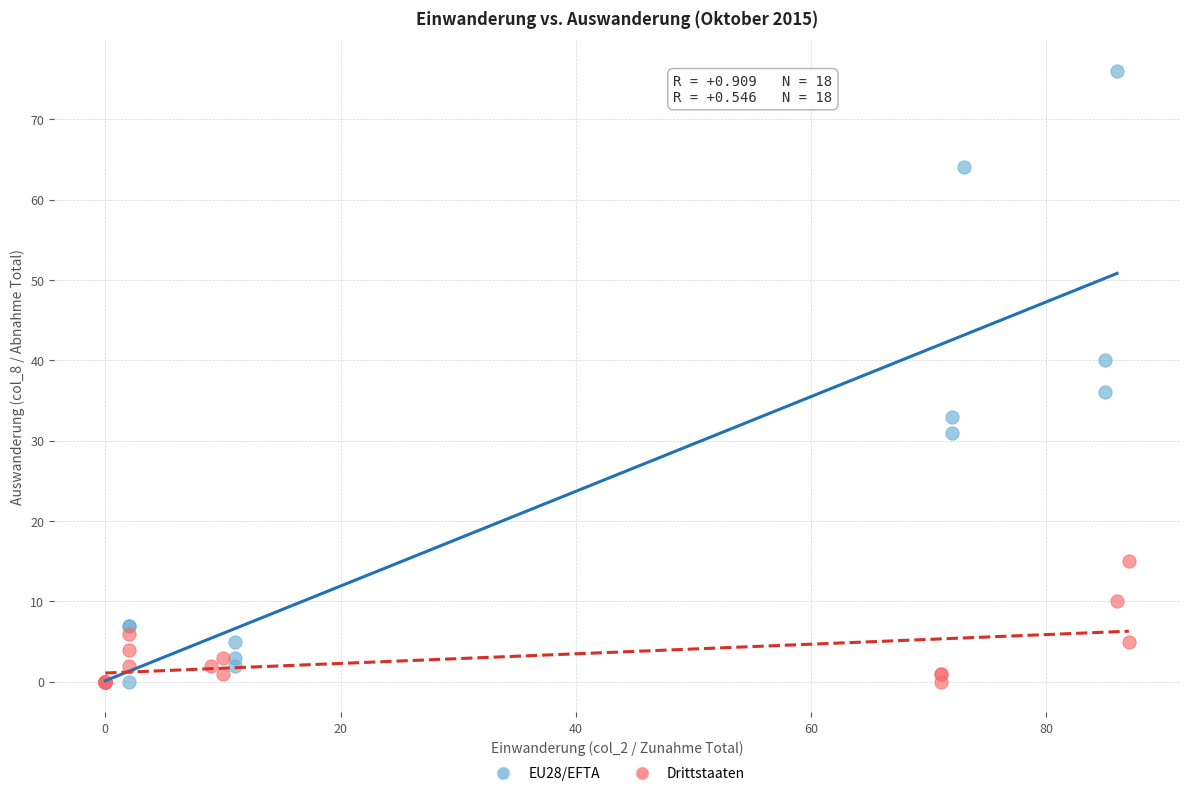

Which series has the largest Y range (max minus min)?

EU28/EFTA